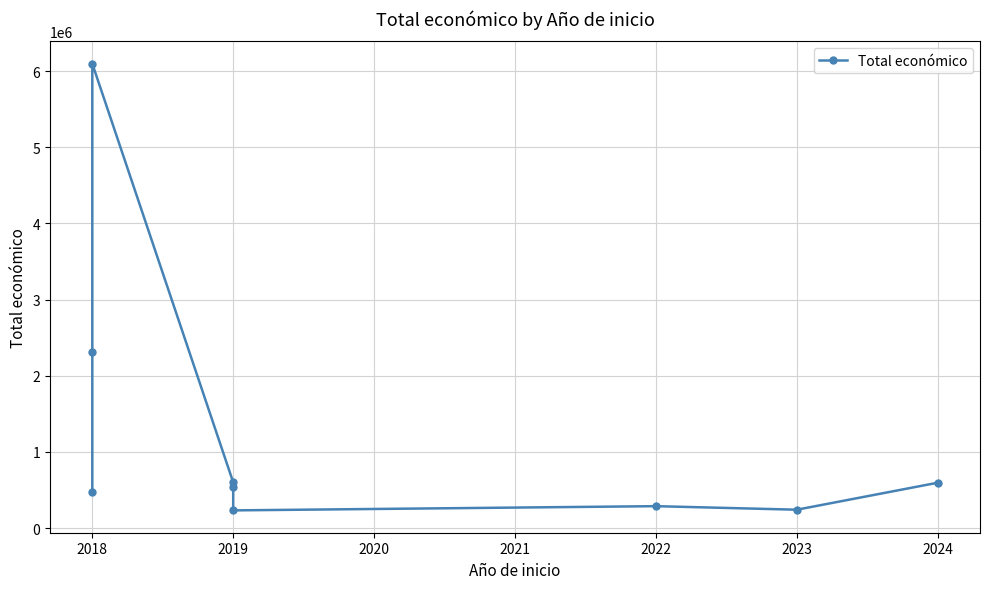

How many lines are shown in the chart?

1